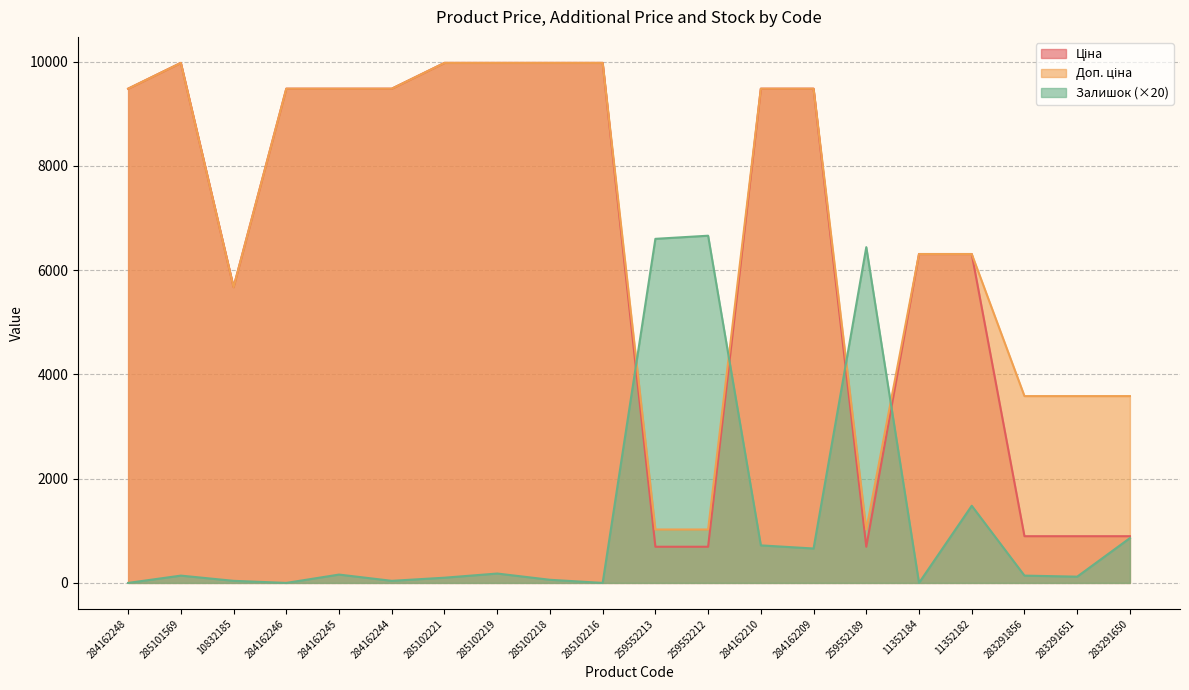

What is the maximum value for Доп. ціна?

9975.0